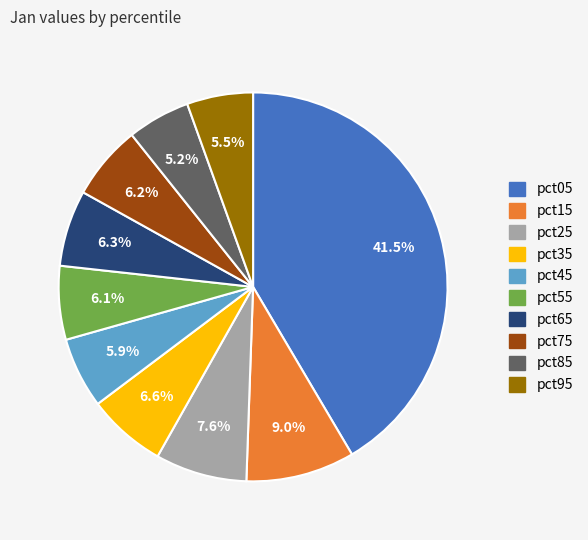

Does pct35 represent more than half of the total?

No